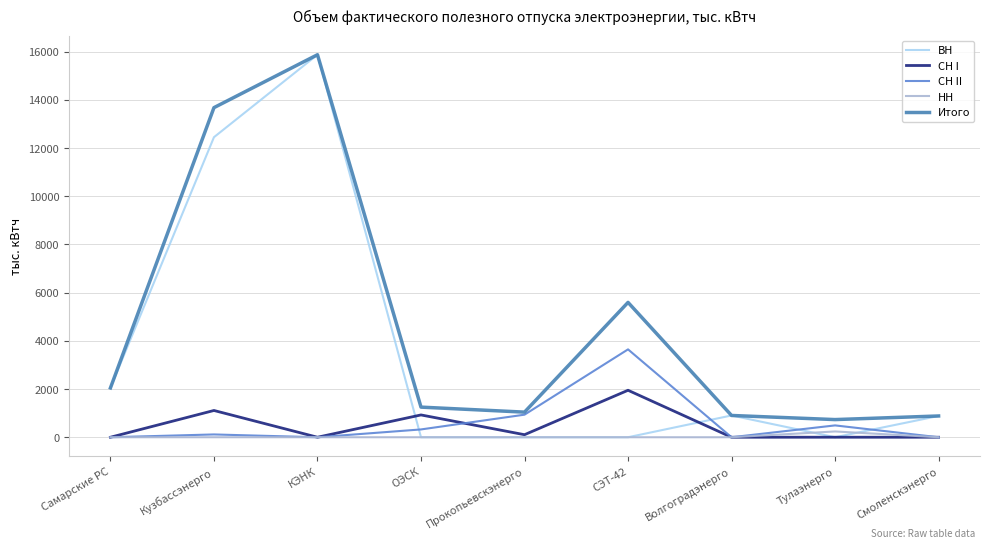

The НН series shows 0.0 at Прокопьевскэнерго. True or false?

True